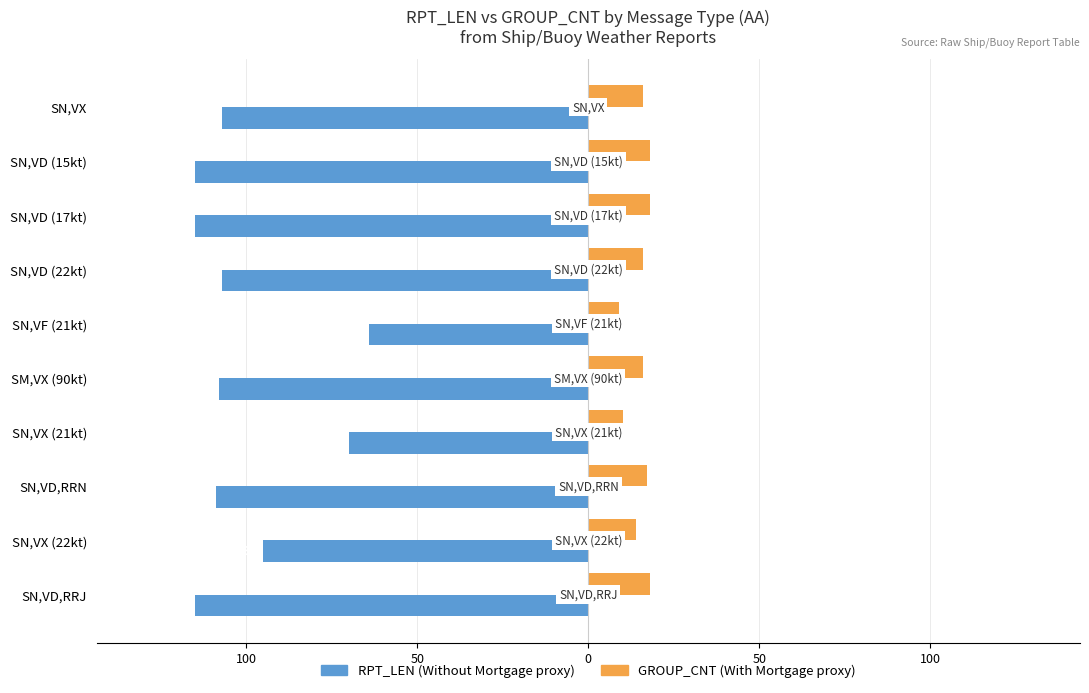

How many bars are there in total?

20